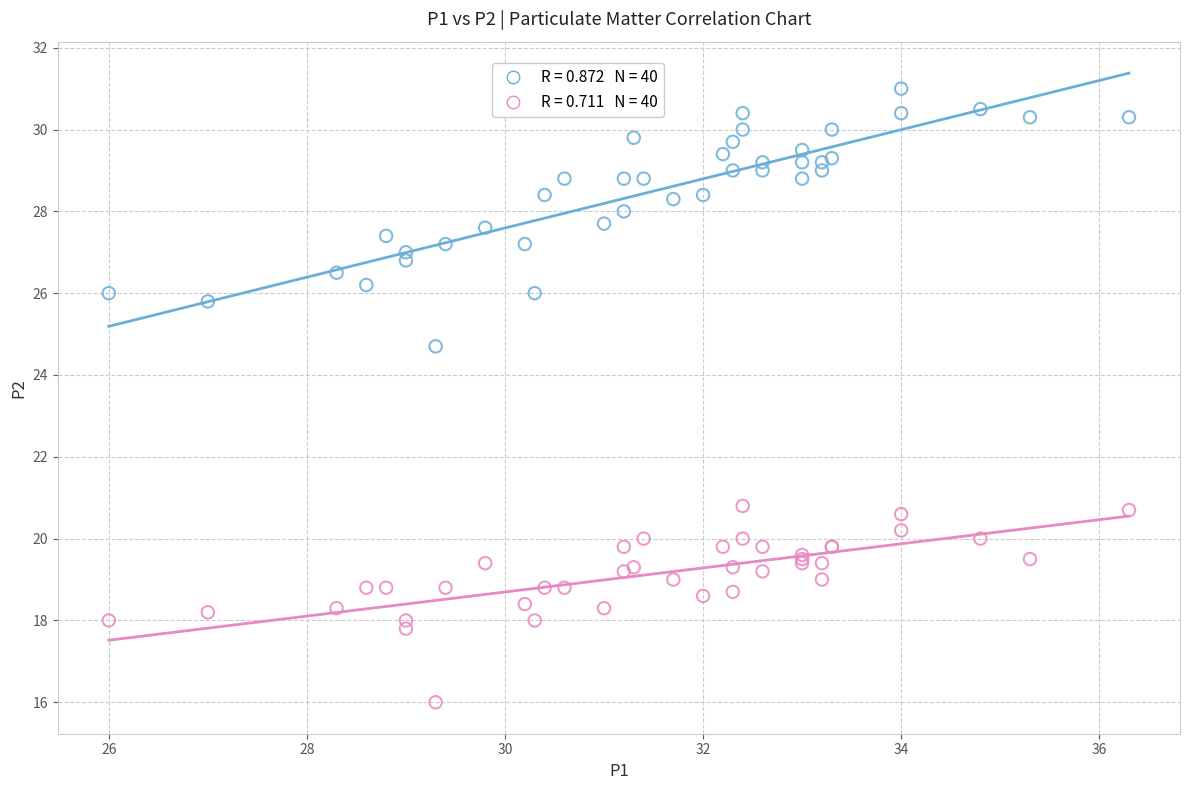

Across all series, what Y value is closest to 23?

24.7